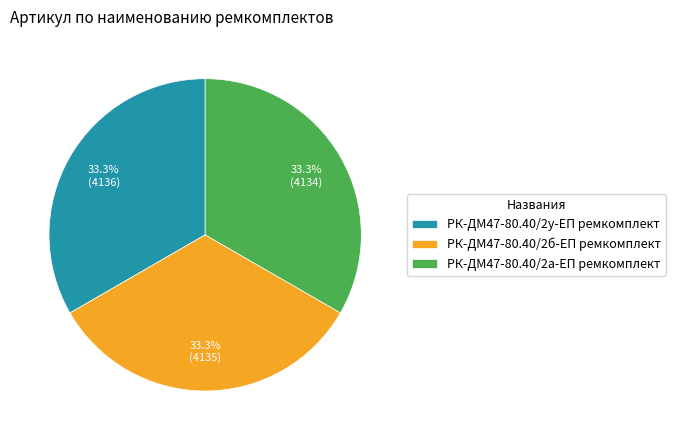

Approximately how many times larger is the value at РК-ДМ47-80.40/2б-ЕП ремкомплект compared to РК-ДМ47-80.40/2у-ЕП ремкомплект?

1.0